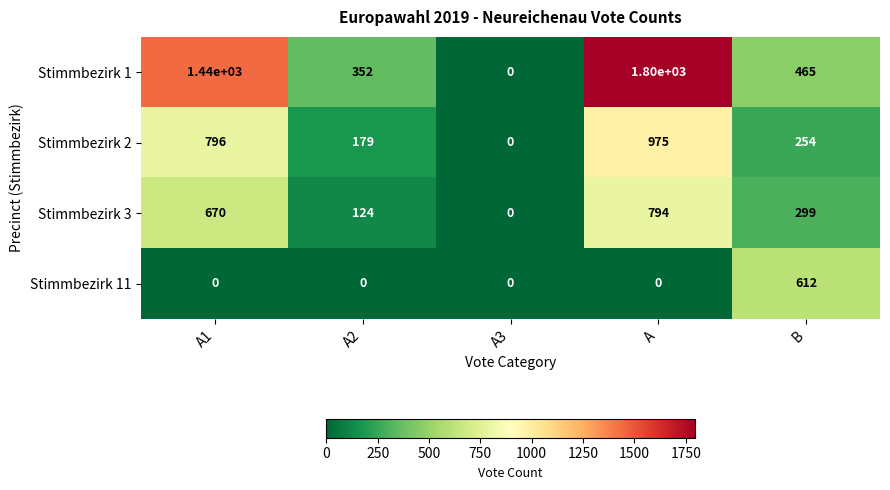

Reading right to left, what are all the values shown in this chart?

Stimmbezirk 1: 465	1800	0	352	1440
Stimmbezirk 2: 254	975	0	179	796
Stimmbezirk 3: 299	794	0	124	670
Stimmbezirk 11: 612	0	0	0	0